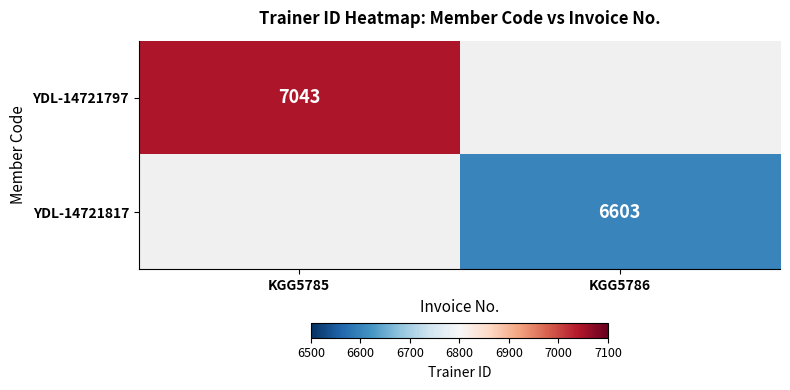

True or false: YDL-14721817 has a value of 2278 at KGG5786.

False